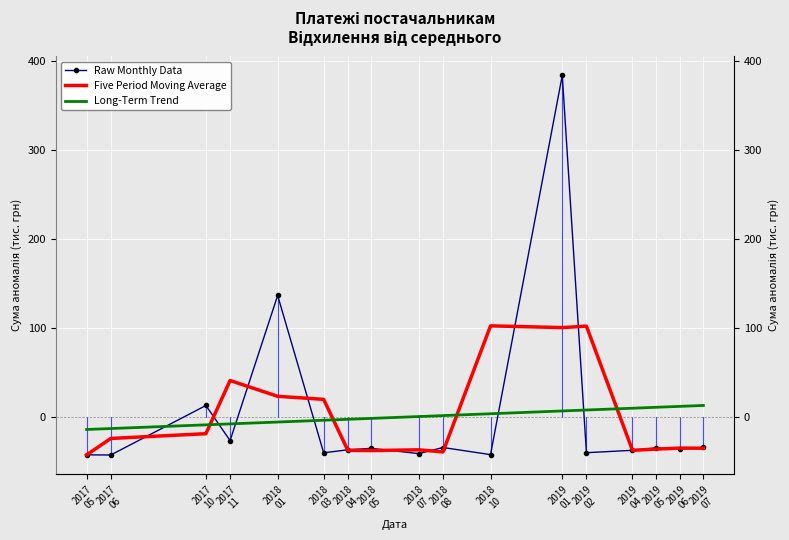

What is the sum of all Five Period Moving Average values?

-0.4